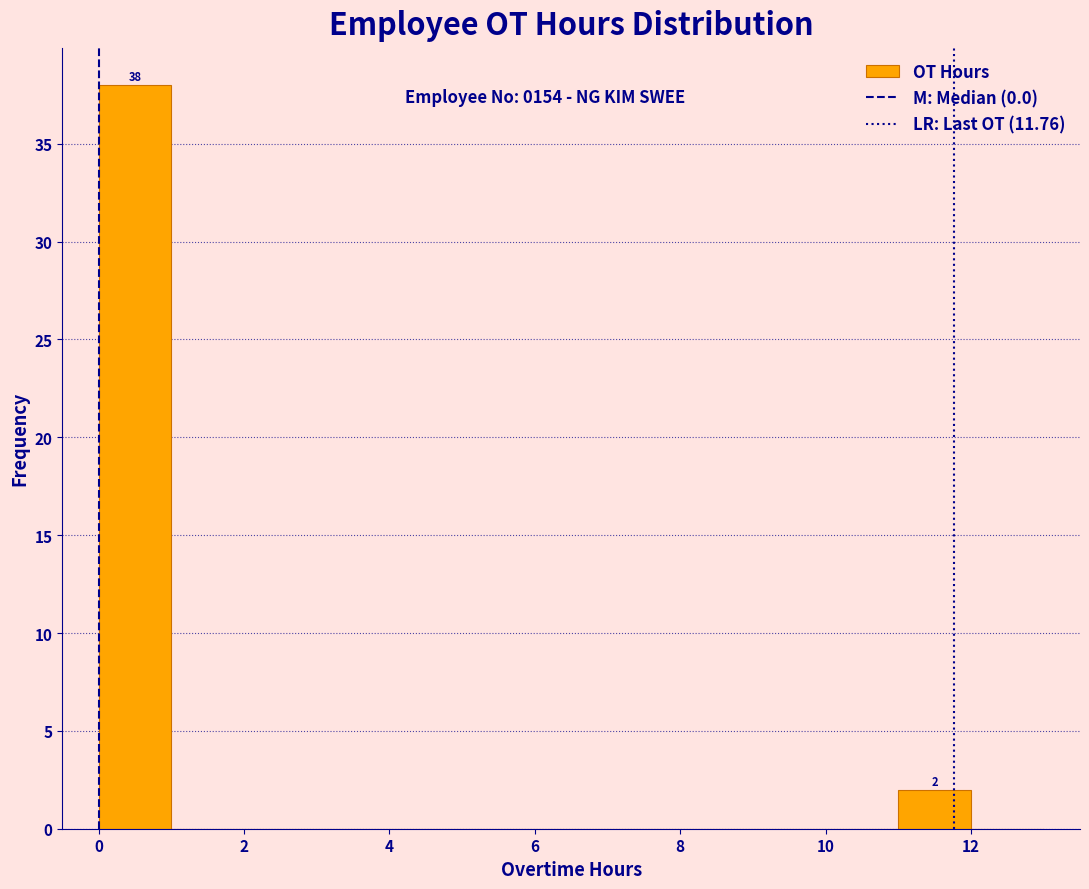

Which range on the x-axis has the tallest bar?

0 to 1